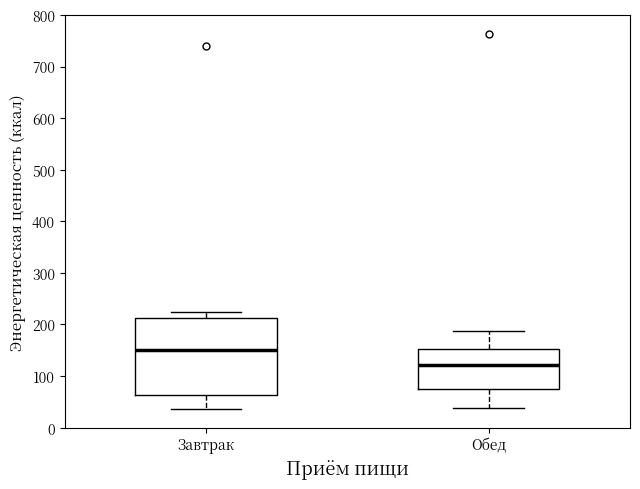

Which box has the lowest median line?

Обед